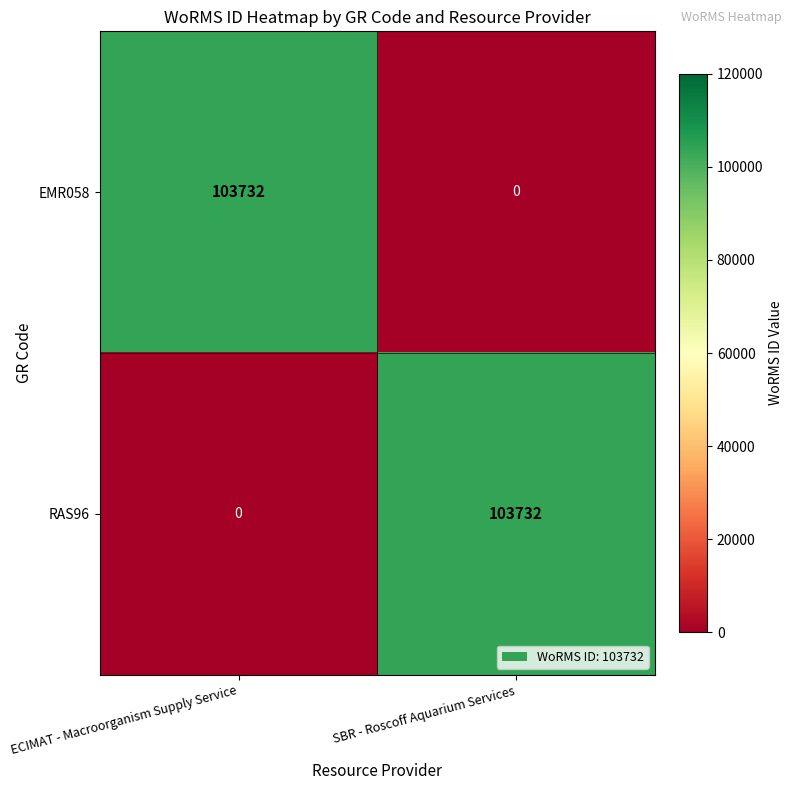

Reading left to right, list all the values displayed in this chart.

EMR058: ECIMAT - Macroorganism Supply Service=103732	SBR - Roscoff Aquarium Services=0
RAS96: ECIMAT - Macroorganism Supply Service=0	SBR - Roscoff Aquarium Services=103732